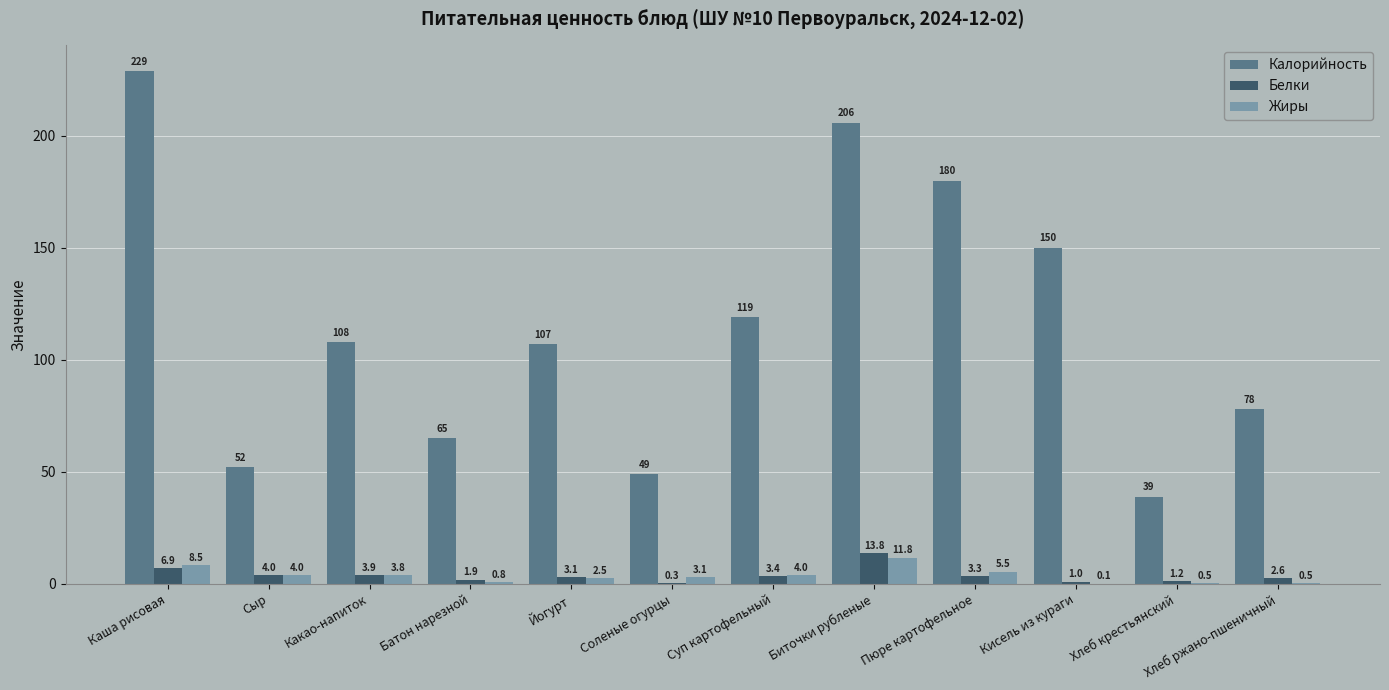

At which label is Жиры closest to 5?

Пюре картофельное